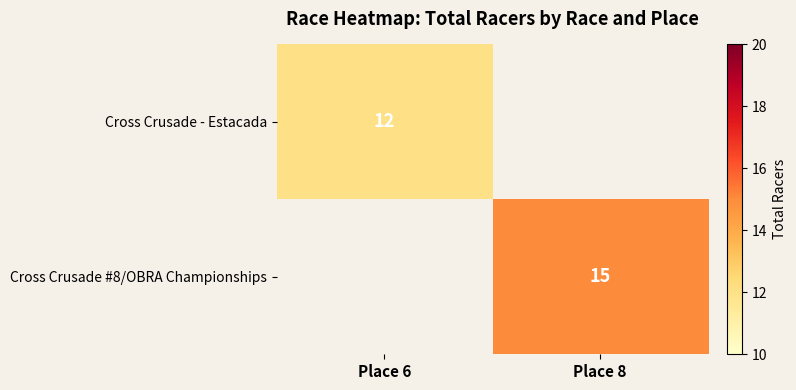

Is it true that Cross Crusade - Estacada equals 18 at Place 6?

False